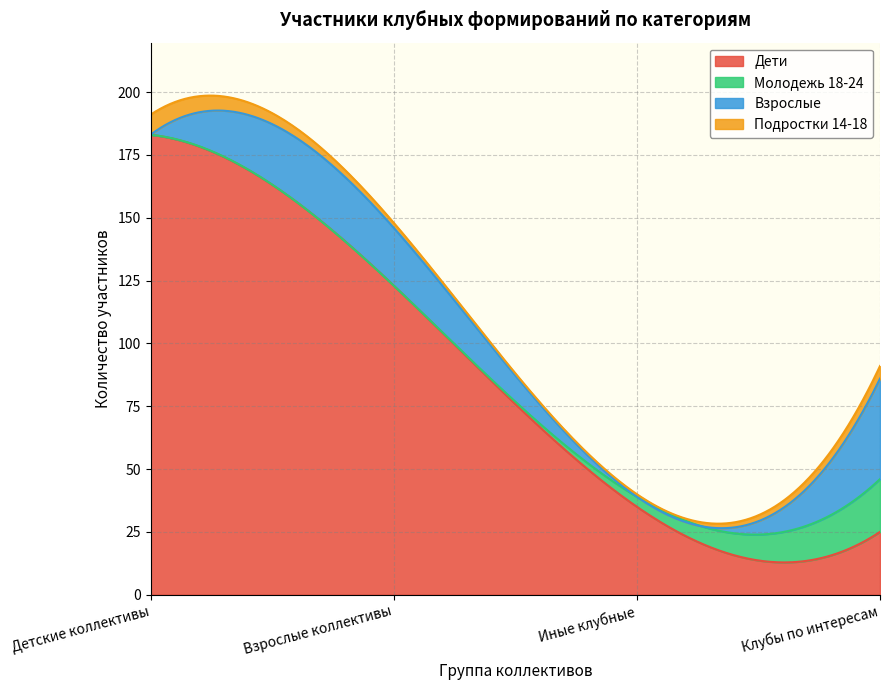

What is the difference between the highest and lowest values at Взрослые коллективы?

123